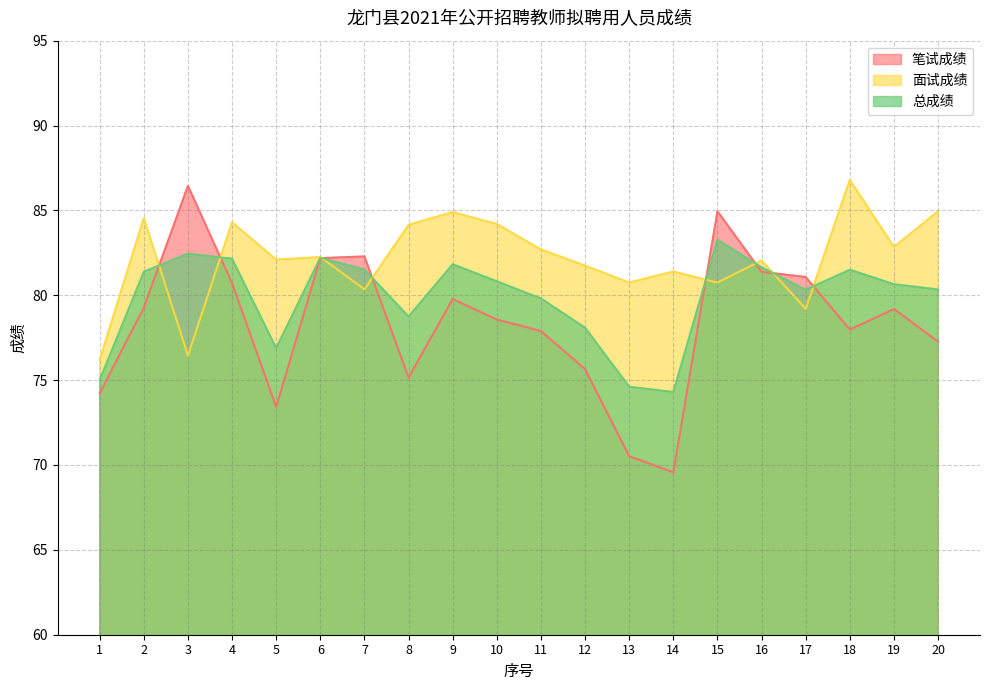

Is the value of 笔试成绩 at 7 greater than the value of 面试成绩 at 19?

No